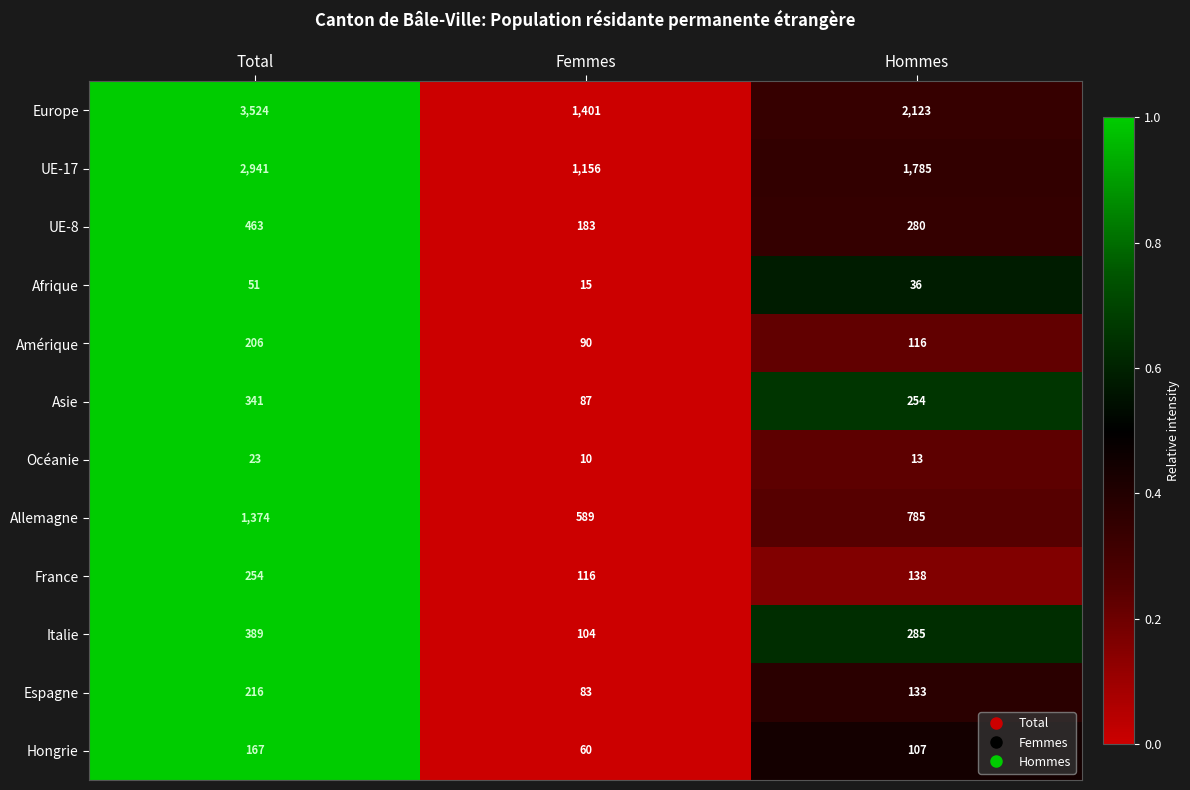

How many data points in Asie are less than 254?

1